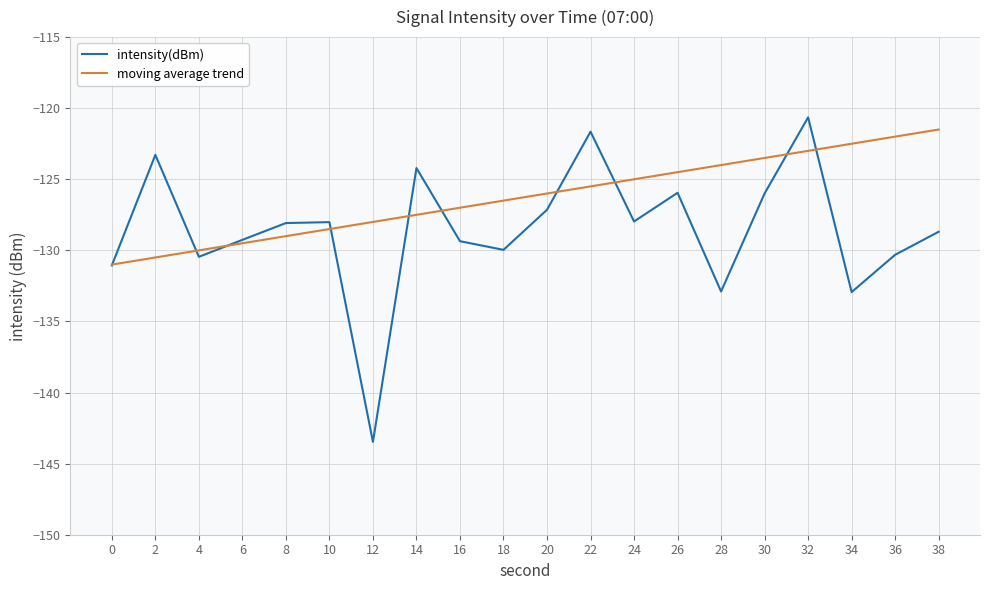

Rank the series by their average value, from lowest to highest.

intensity(dBm), moving average trend